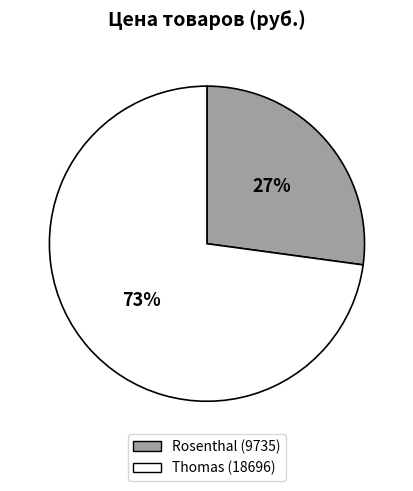

Is the sum of Thomas (18696) and Rosenthal (9735) greater than half?

Yes